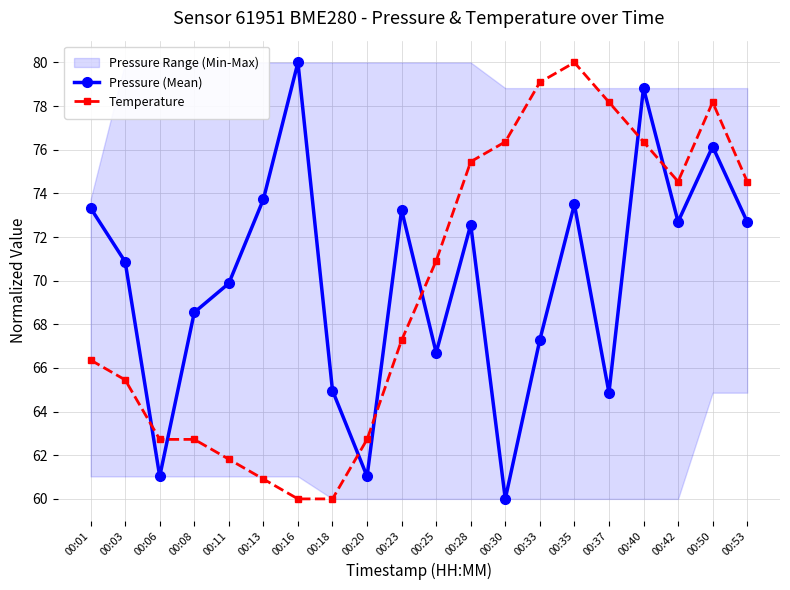

Which series has the largest total across all categories?

Pressure (Mean)